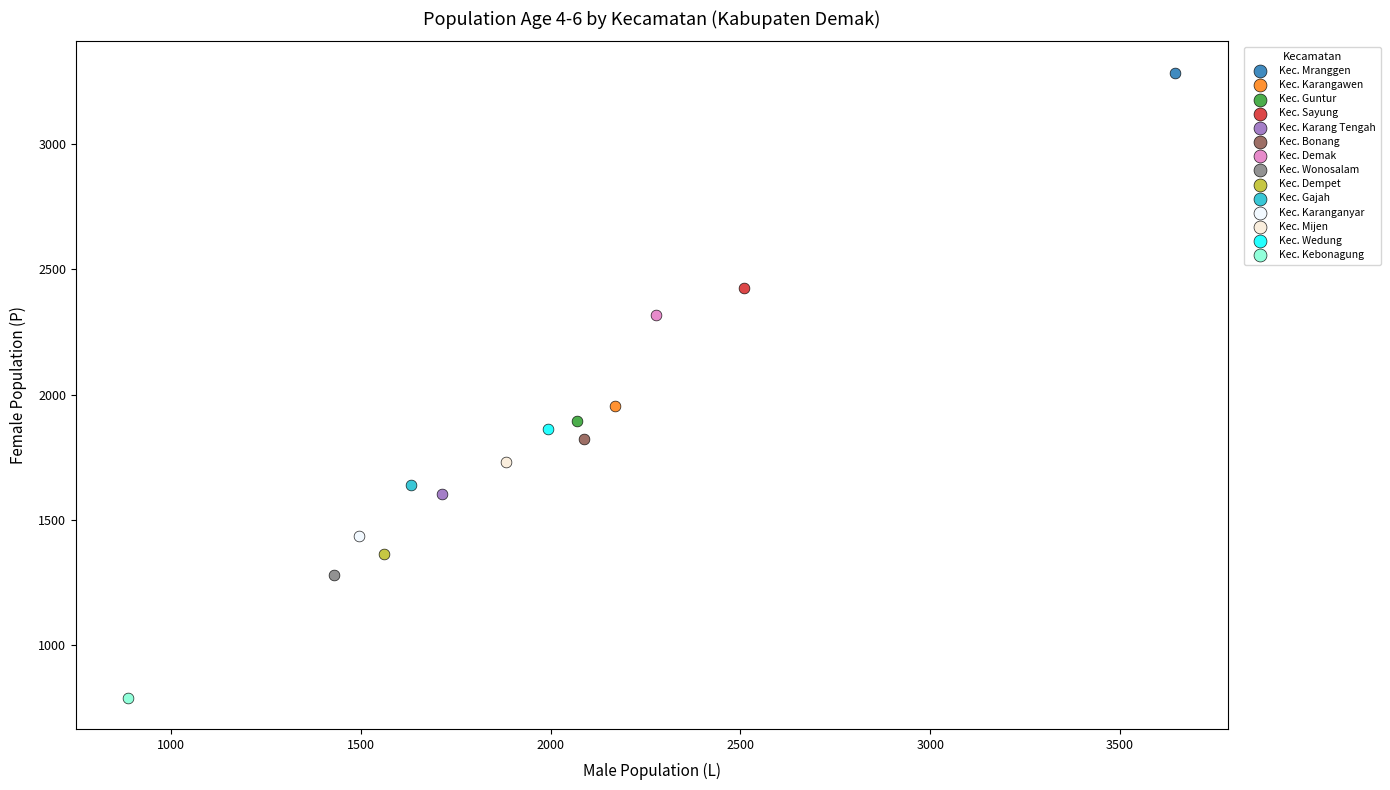

What are all the series names shown in the legend?

Kec. Mranggen, Kec. Karangawen, Kec. Guntur, Kec. Sayung, Kec. Karang Tengah, Kec. Bonang, Kec. Demak, Kec. Wonosalam, Kec. Dempet, Kec. Gajah, Kec. Karanganyar, Kec. Mijen, Kec. Wedung, Kec. Kebonagung